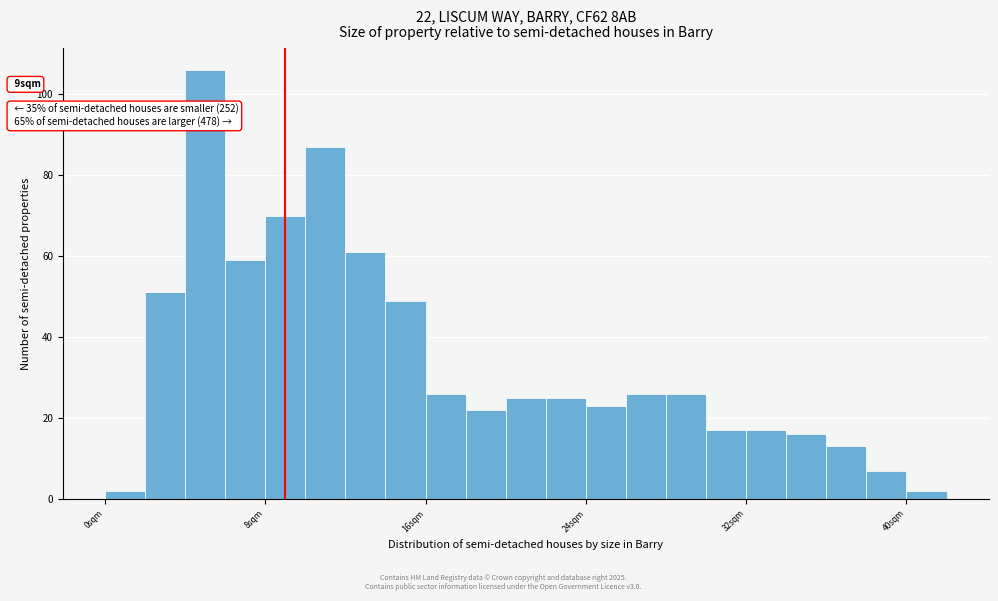

Around what value on the x-axis is the tallest bar? Give the approximate position of its centre, as read against the axis.

5